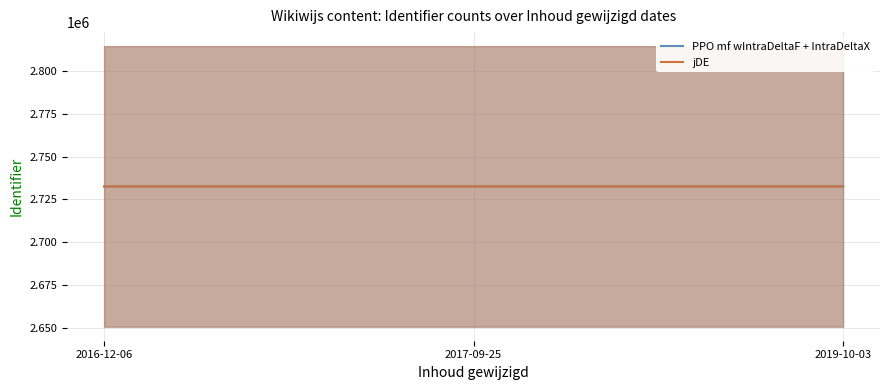

What is the average value of the jDE series?

2732542